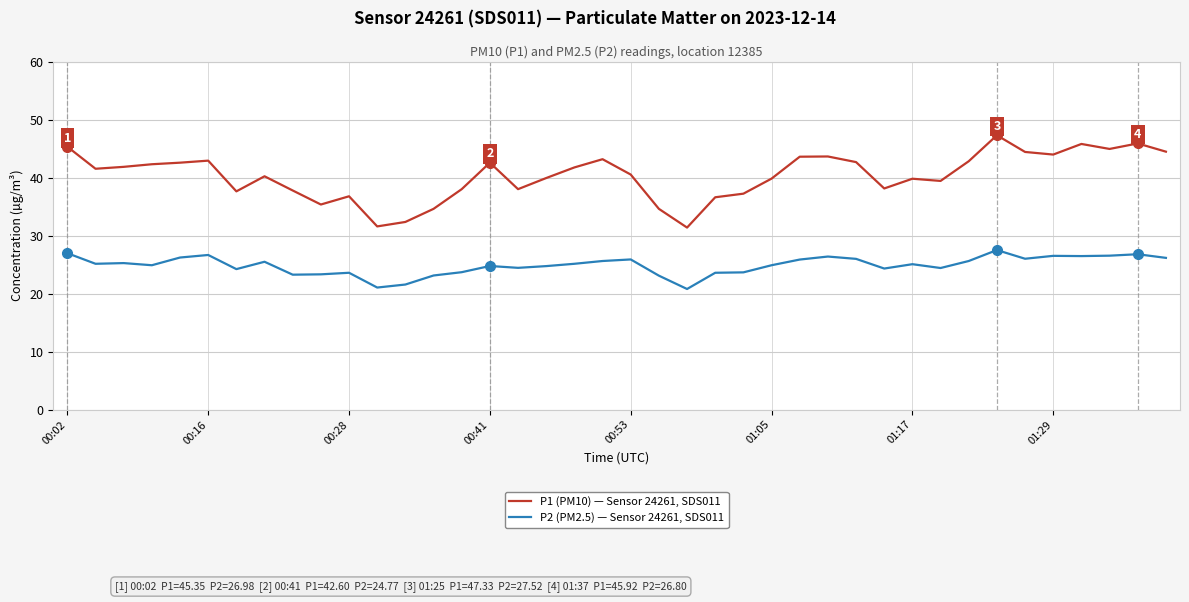

What is the lowest value of the P1 (PM10) — Sensor 24261, SDS011 series?

31.4